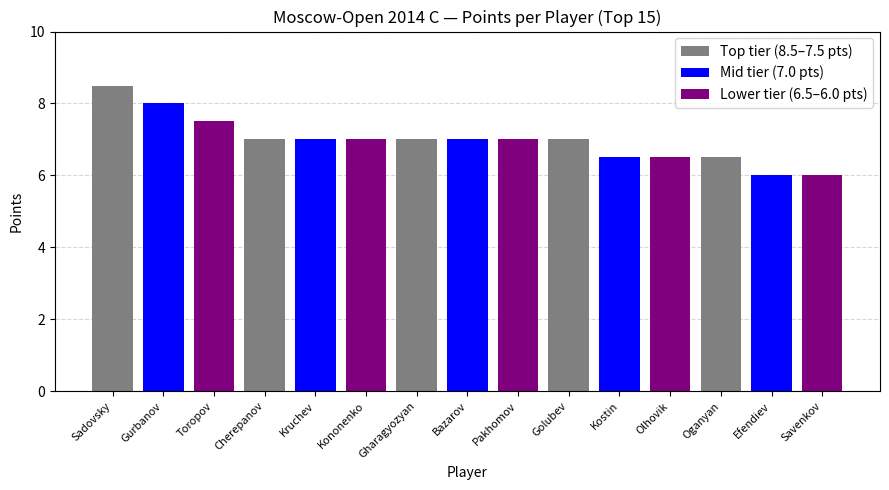

What is the label of the 13th bar from the right?

Toropov